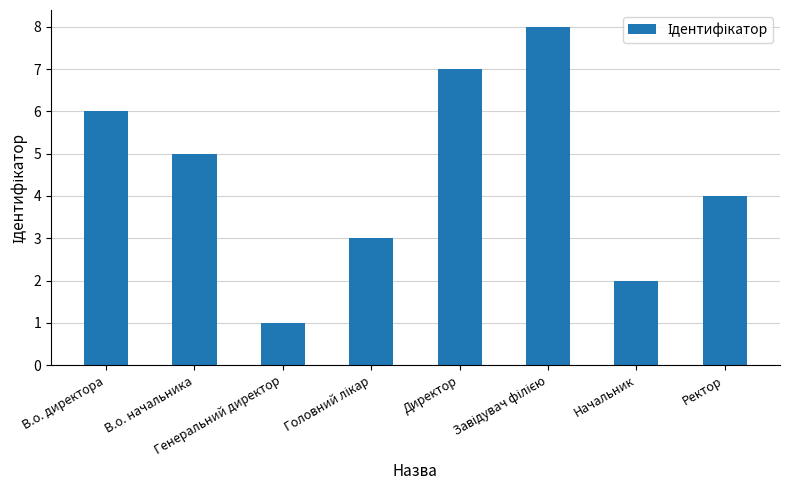

The chart shows a value of 6 at В.о. директора. True or false?

True